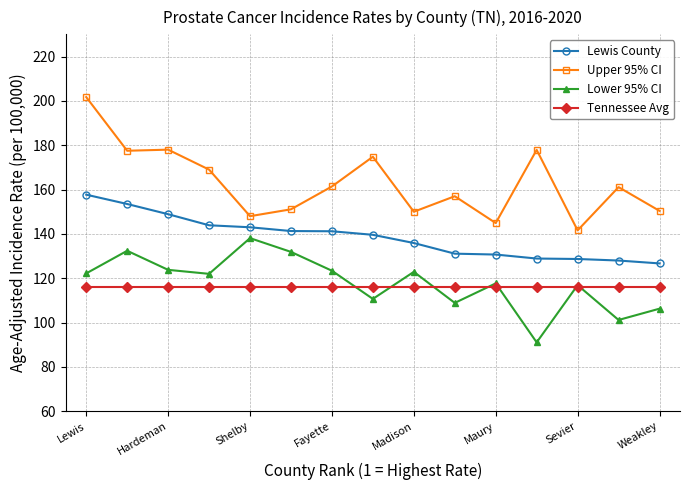

What is the difference between the maximum and second lowest values in the Lewis County series?

29.7